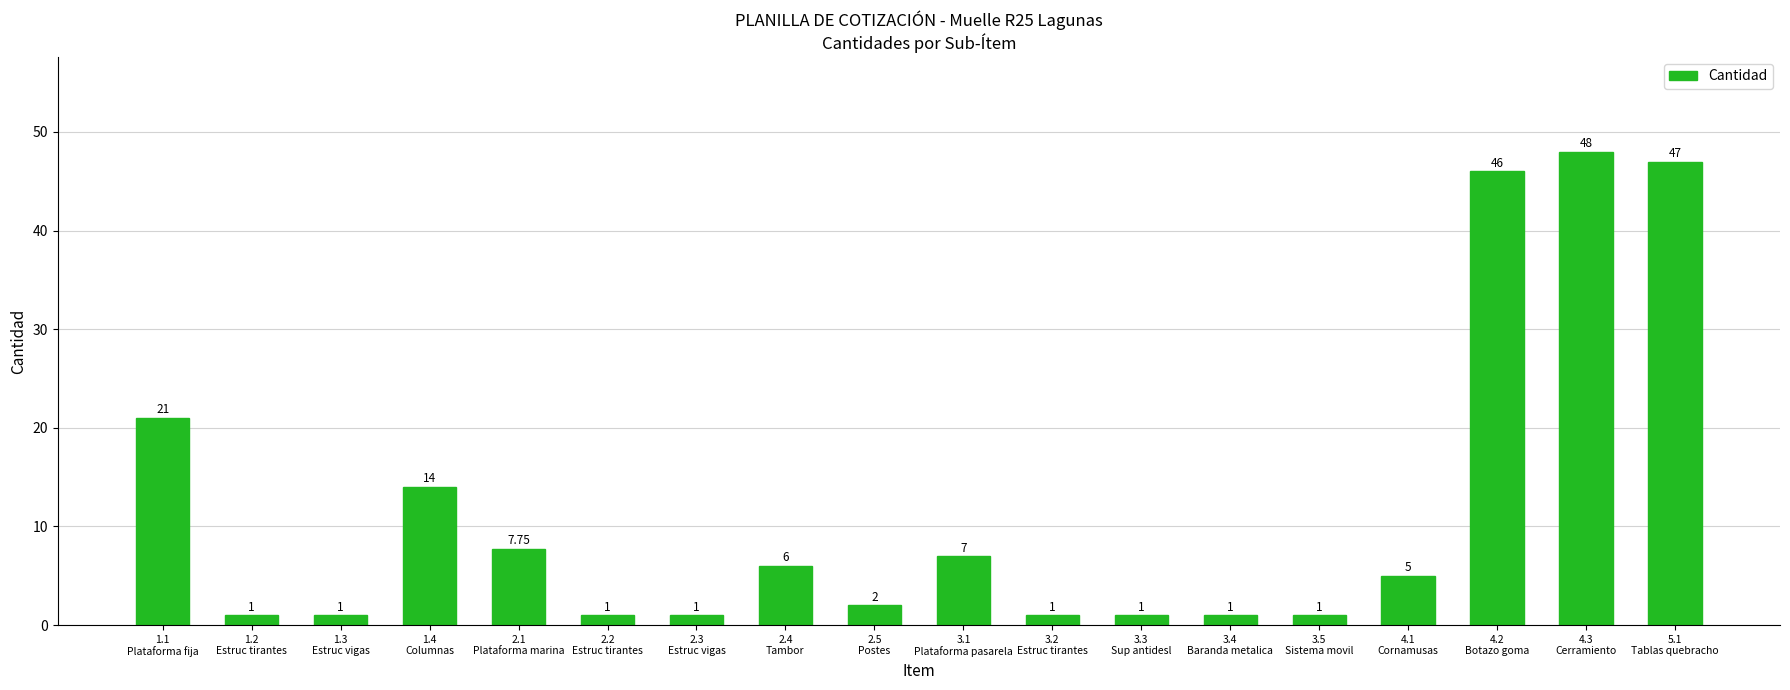

What is the difference between the second highest and minimum values?

46.0